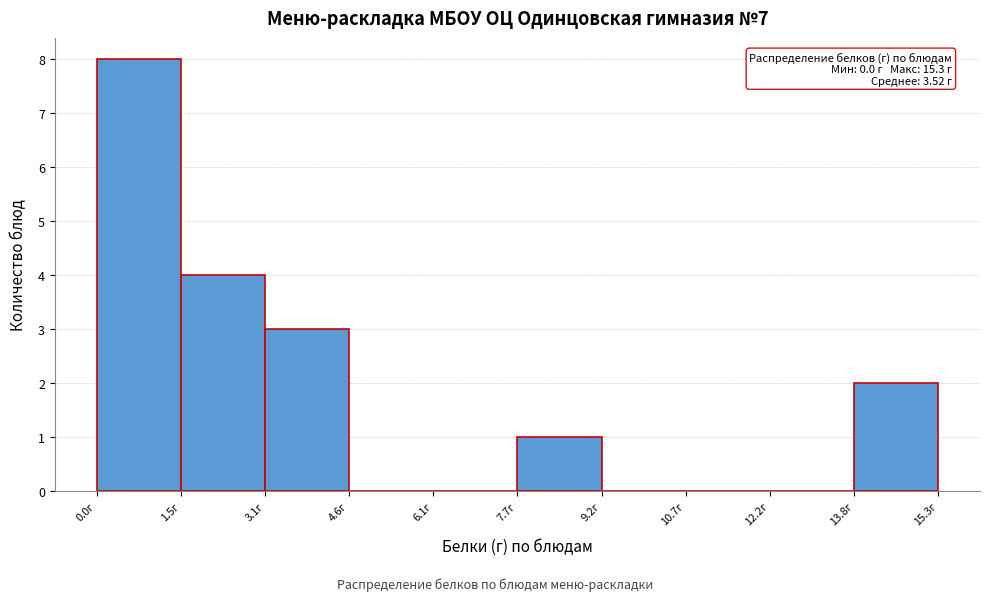

Which range on the x-axis has the tallest bar?

0.0 to 1.6